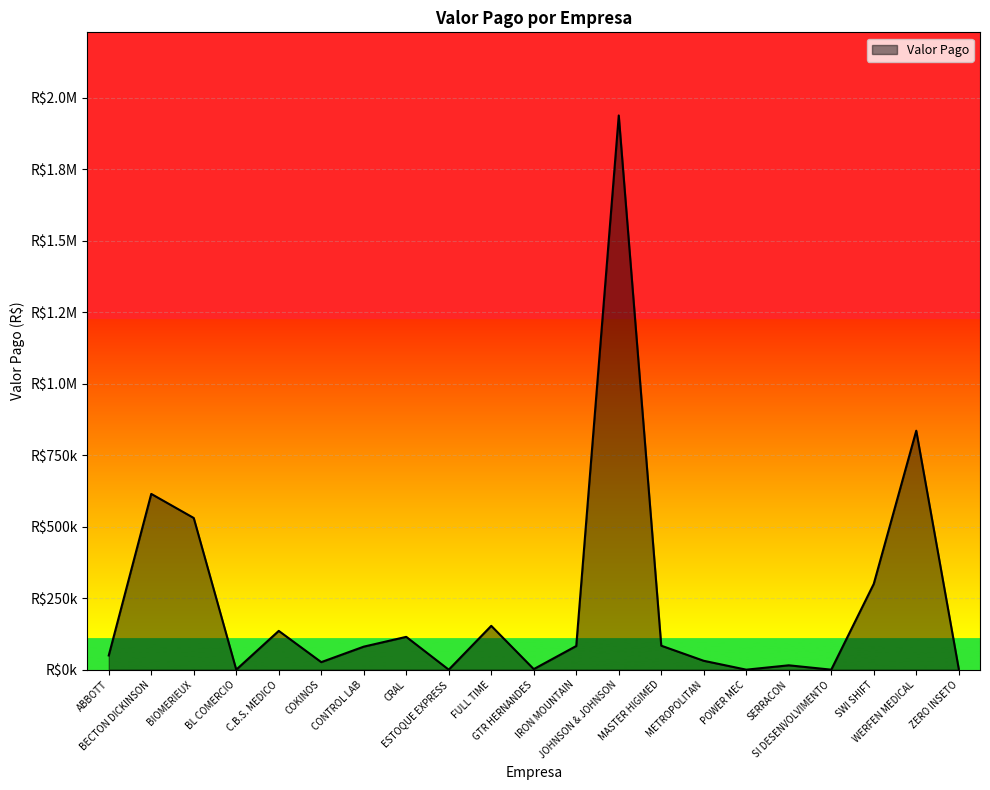

Does the chart have visible grid lines?

Yes